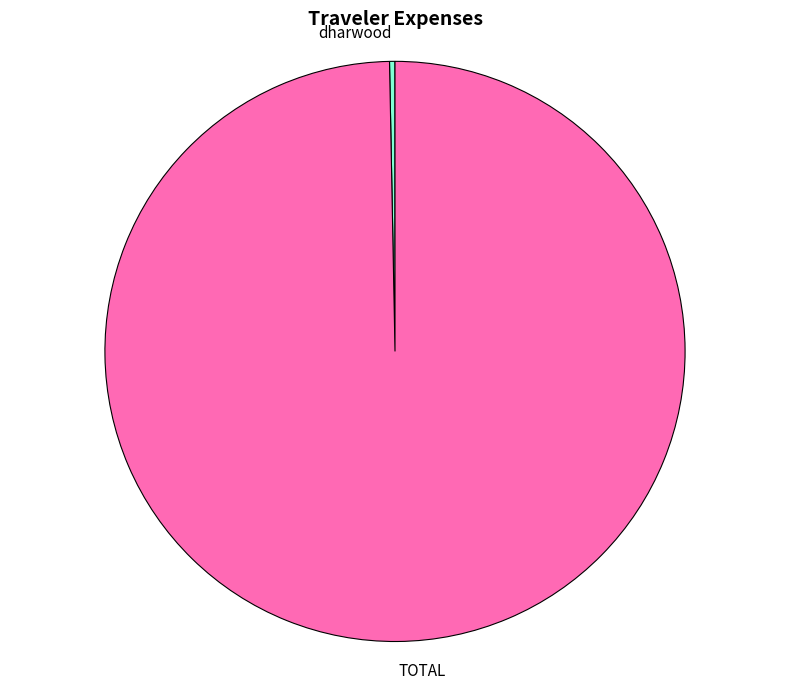

The dharwood slice represents 0% of the pie. True or false?

True